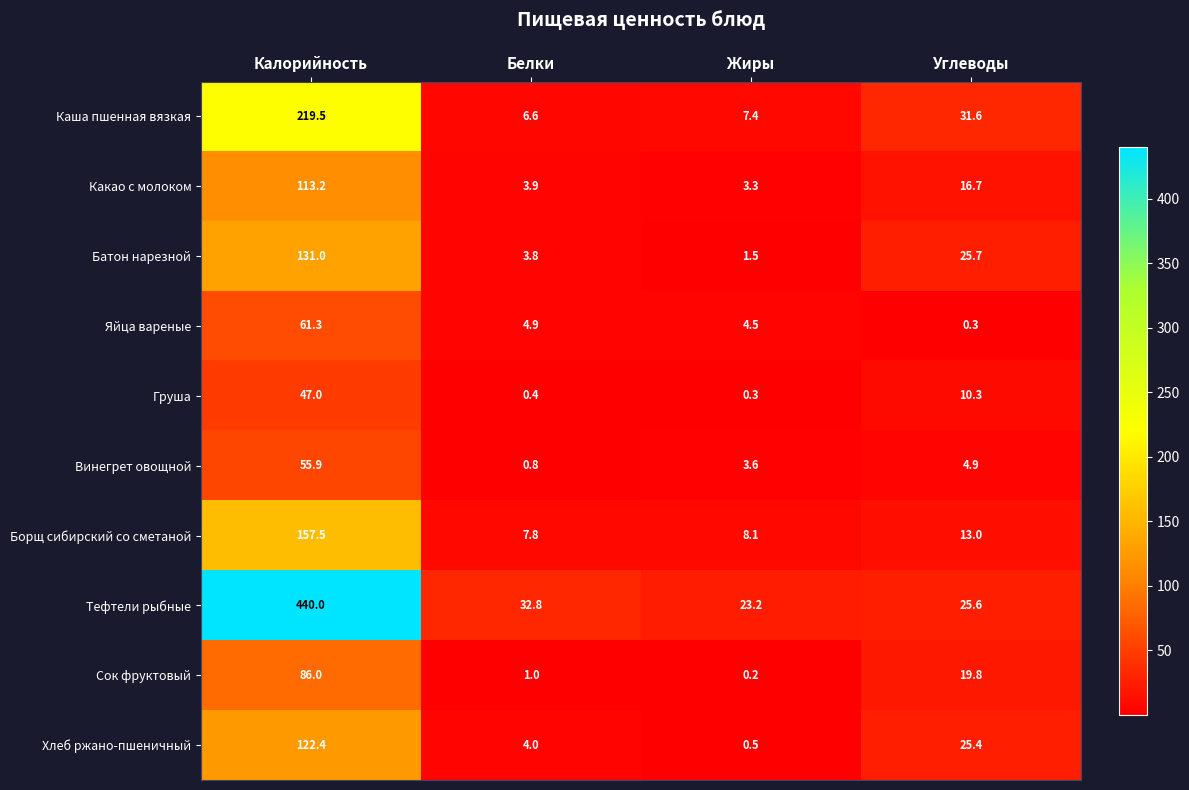

What is the maximum value shown in the chart?

440.0